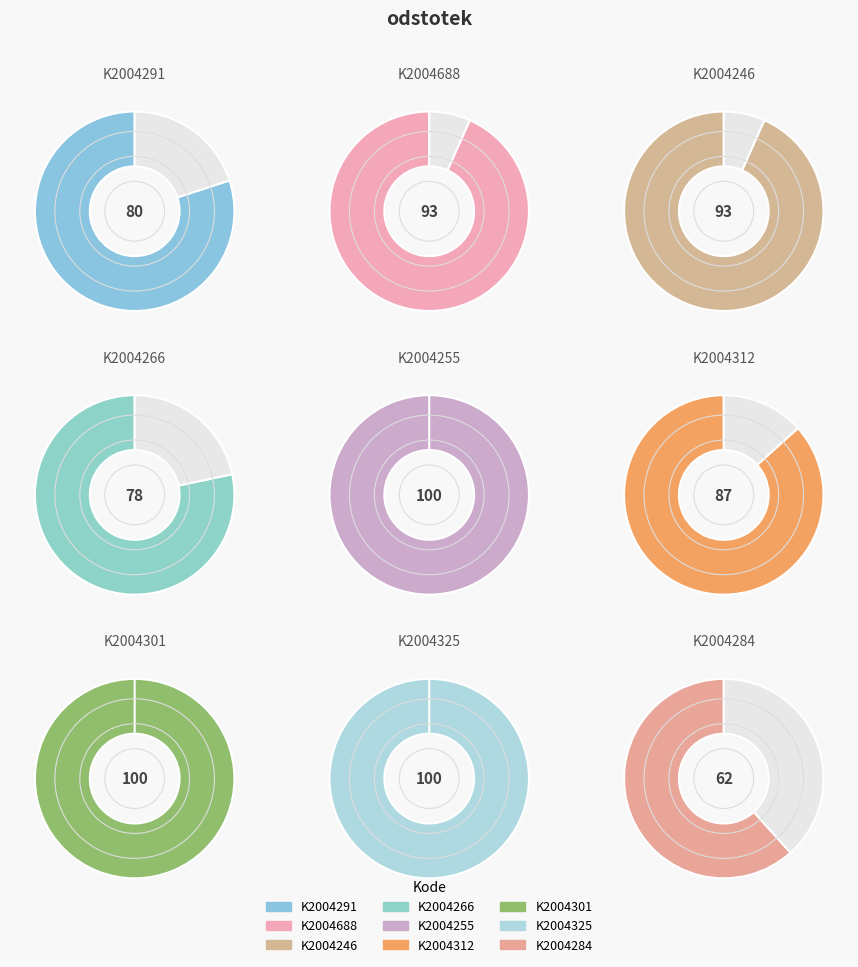

True or false: K2004301 accounts for 25% of the total.

False